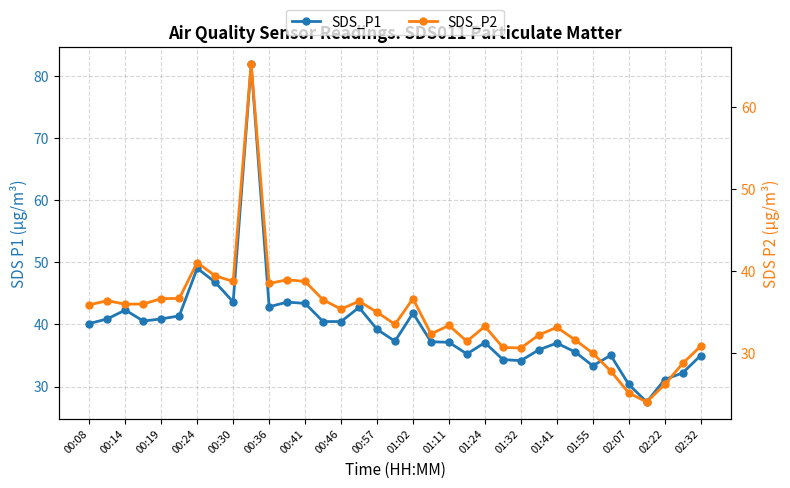

Which series has the largest total across all categories?

SDS_P1